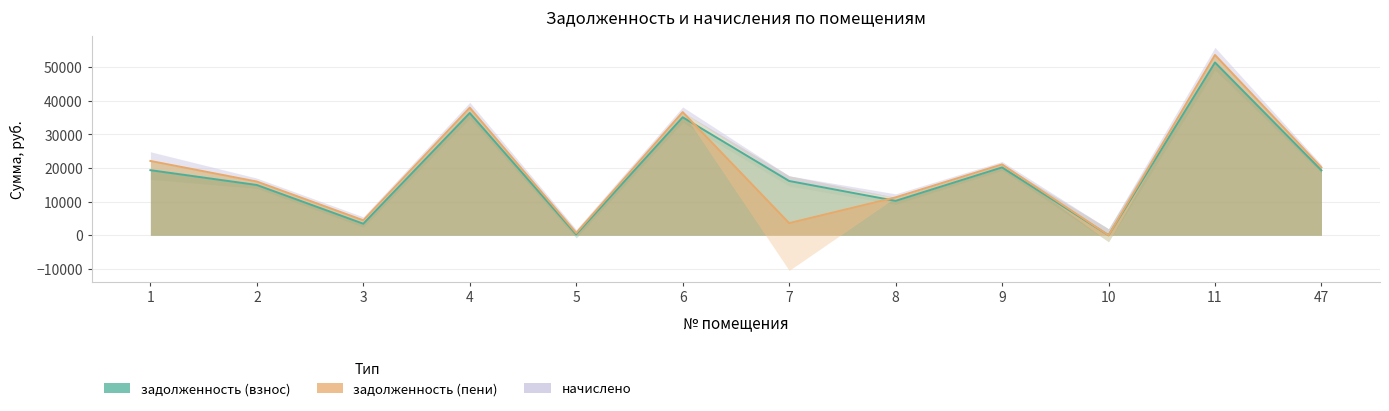

List the labels in order of задолженность (пени) value, smallest first.

10, 5, 7, 3, 8, 2, 47, 9, 1, 6, 4, 11